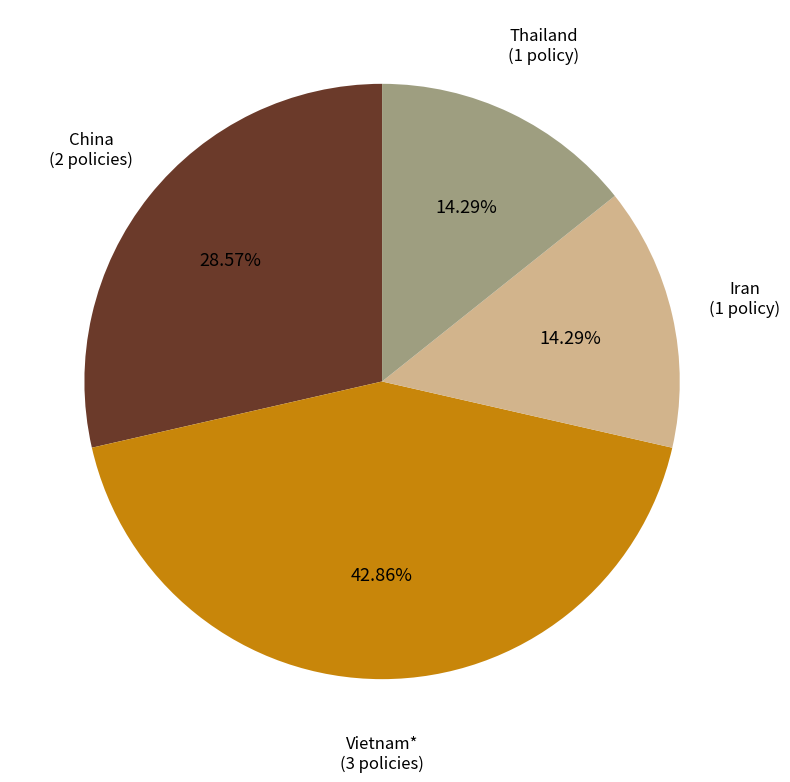

Is there a majority slice in this chart?

No